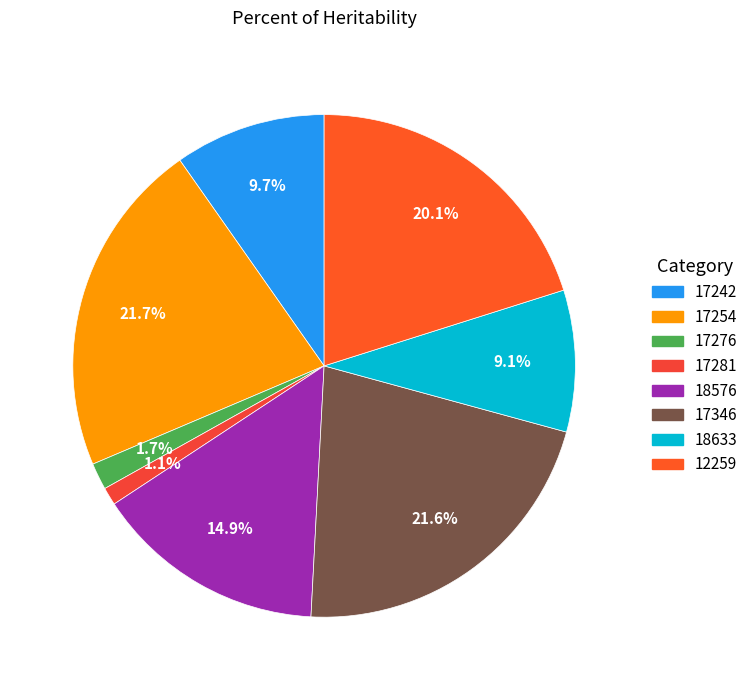

Which category has the biggest portion of the pie?

17254